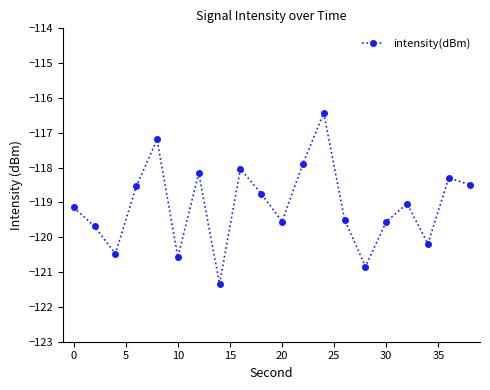

What is the difference between the maximum and minimum values?

4.9